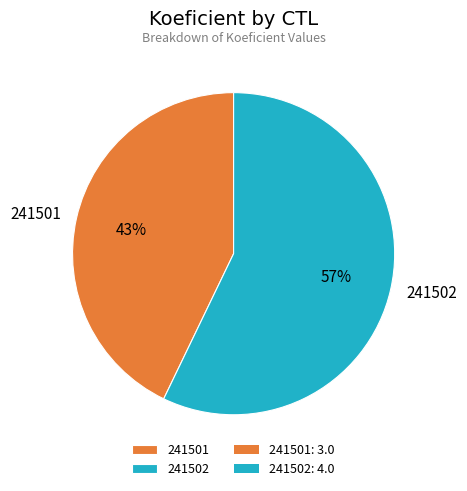

Approximately how many times larger is the value at 241502 compared to 241501?

1.3